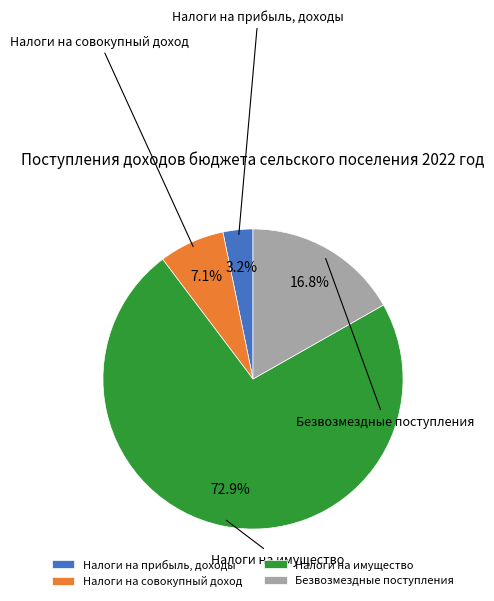

Which category has the smallest portion of the pie?

Налоги на прибыль, доходы